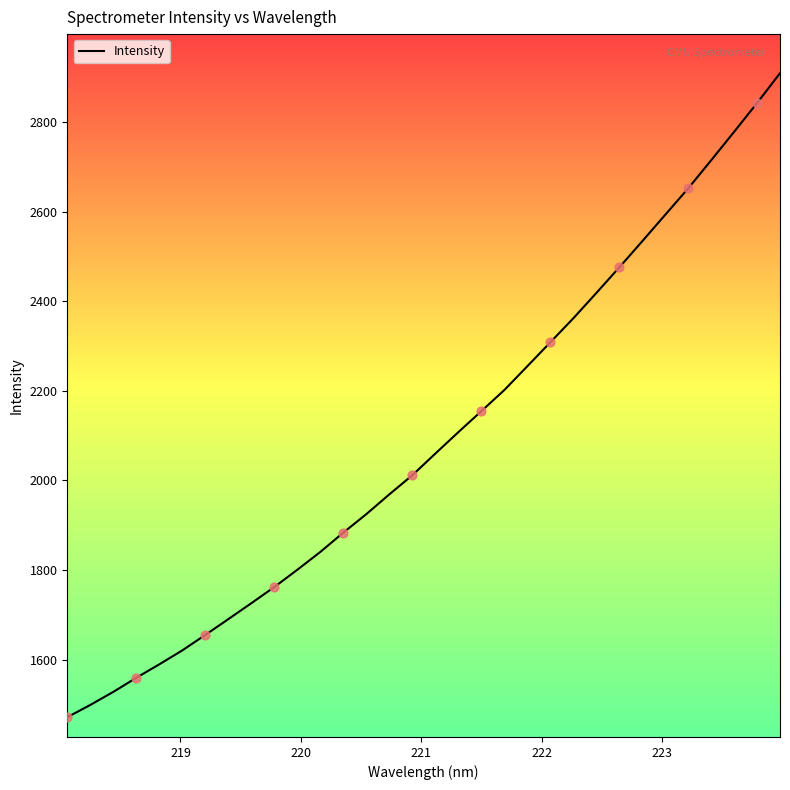

What is the greatest value displayed?

2909.6